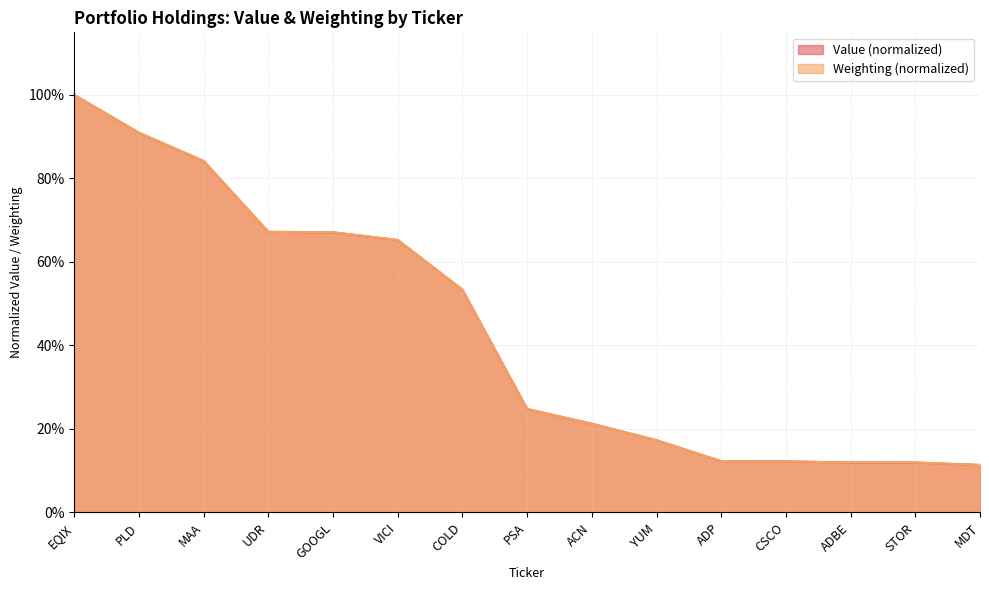

What is the difference between the Weighting values at MDT and COLD?

0.4